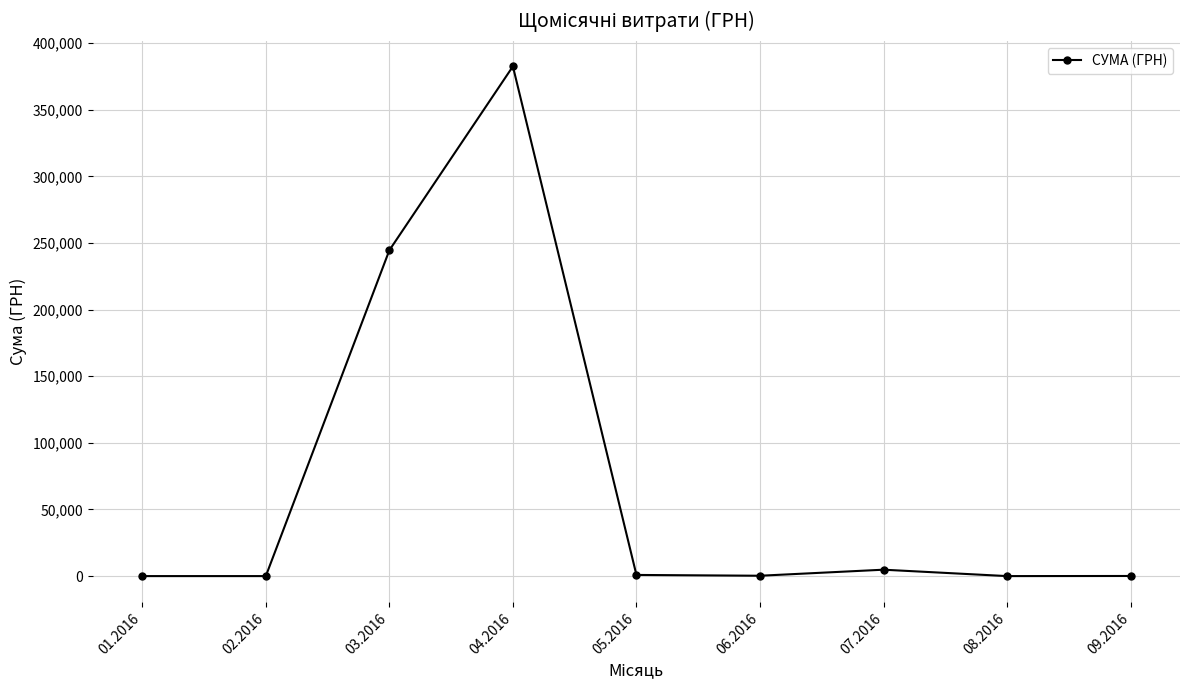

True or false: the data has more than 0 interior local peaks.

True